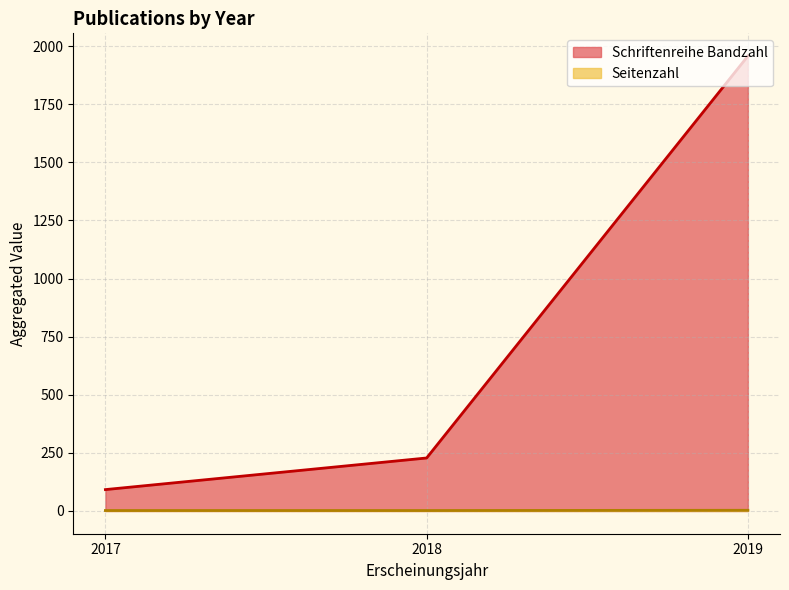

What is the value of the Seitenzahl point at the 3rd from the left?

1